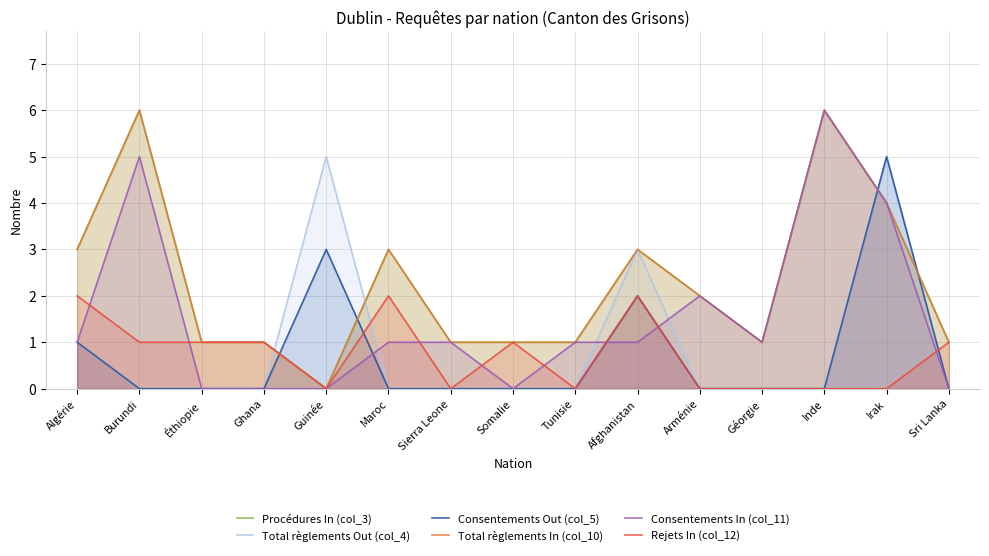

List the series in order of their peak value, highest first.

Procédures In (col_3), Total règlements In (col_10), Consentements In (col_11), Total règlements Out (col_4), Consentements Out (col_5), Rejets In (col_12)